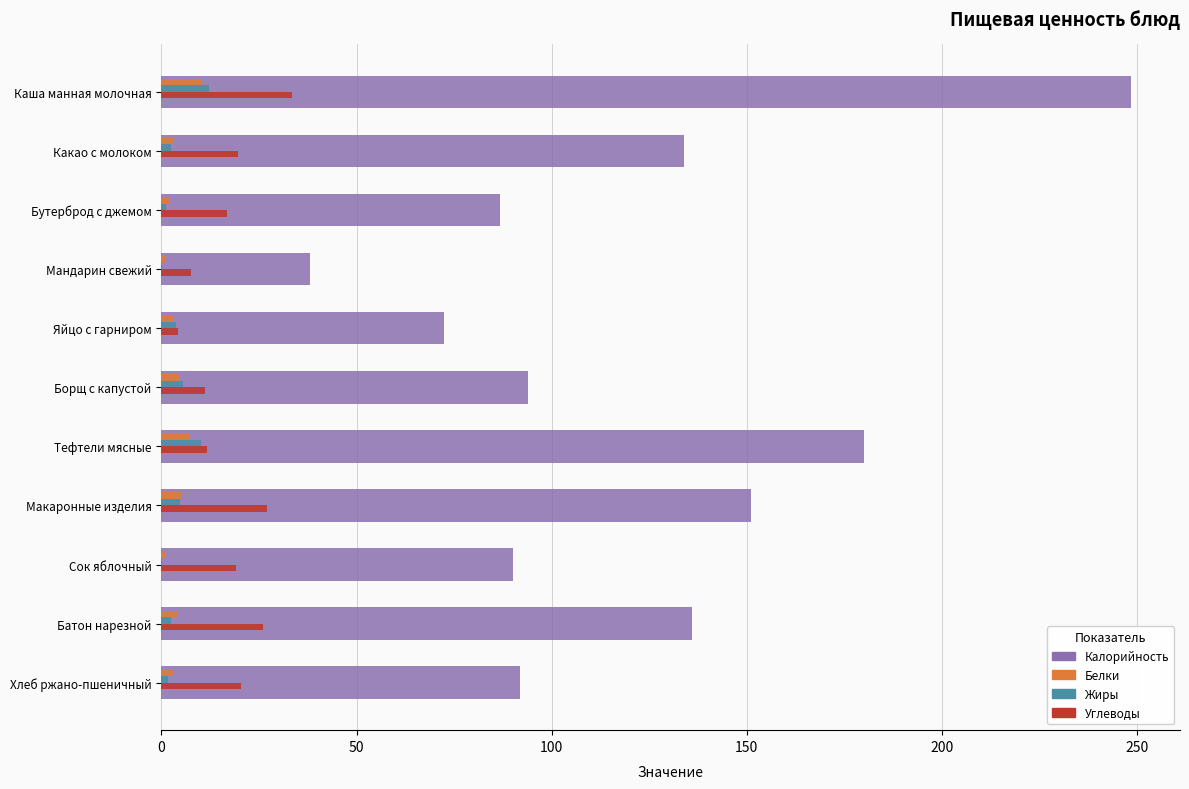

At which category is the sum across all series the highest?

Каша манная молочная